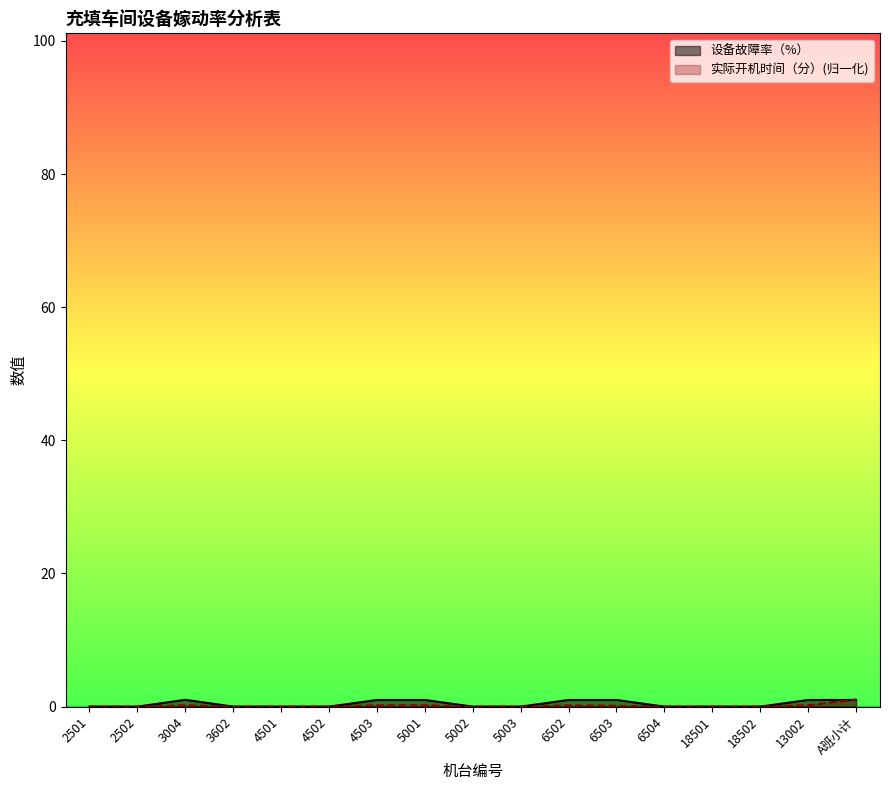

List the labels in order of 实际开机时间（分） value, smallest first.

2501, 2502, 3602, 4501, 4502, 5002, 5003, 6504, 18501, 18502, 6503, 6502, 3004, 4503, 5001, 13002, A班小计